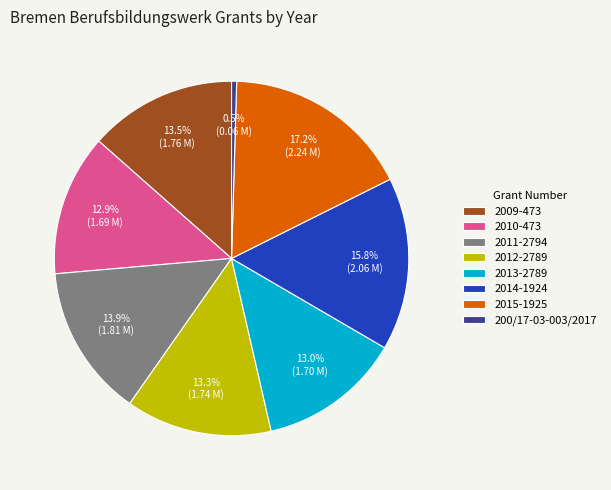

Between 2013-2789 and 200/17-03-003/2017, which is larger?

2013-2789